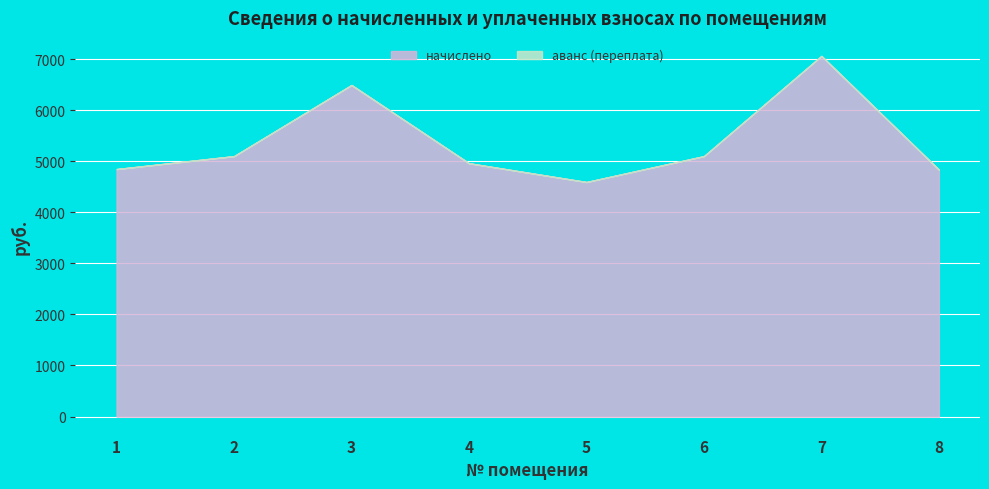

Which has a higher value, 2 or 1?

2